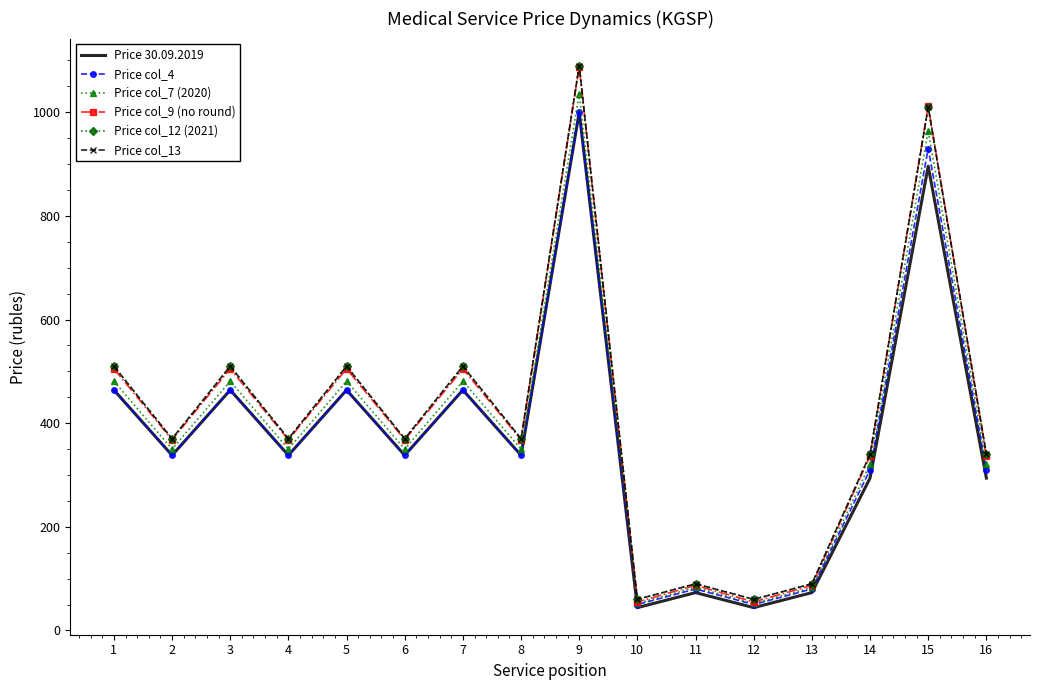

At which label does Price col_4 reach its minimum?

10